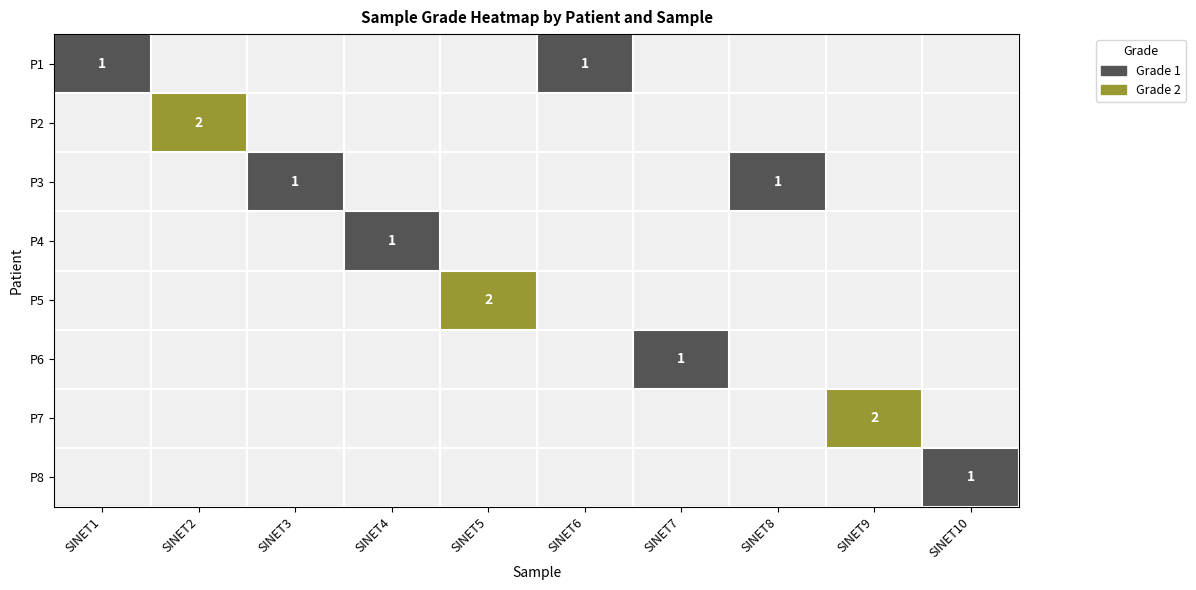

The value of P7 at SINET9 is 3. True or false?

False